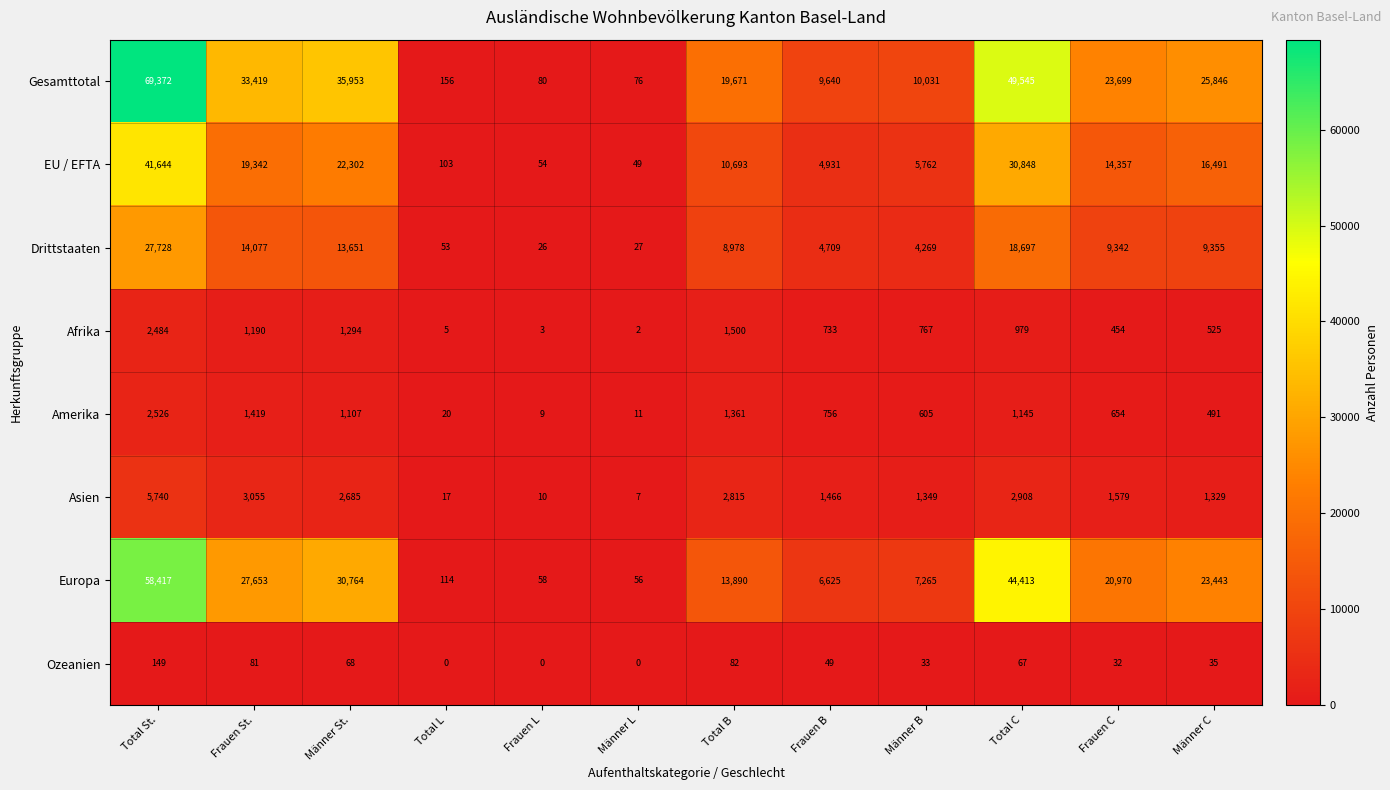

Is it true that EU / EFTA equals 38544 at Männer St.?

False